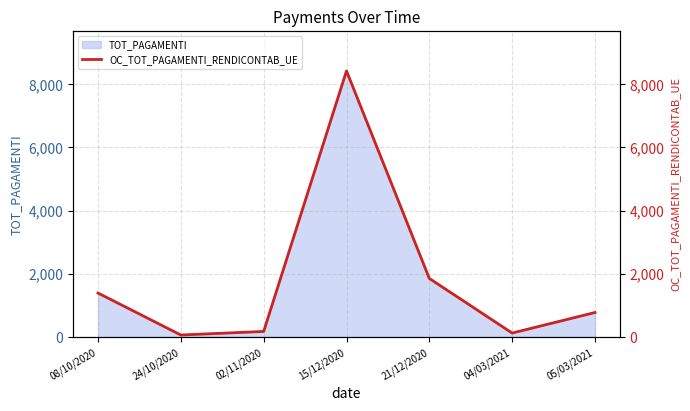

How many points are higher than both their immediate neighbors (excluding endpoints)?

1